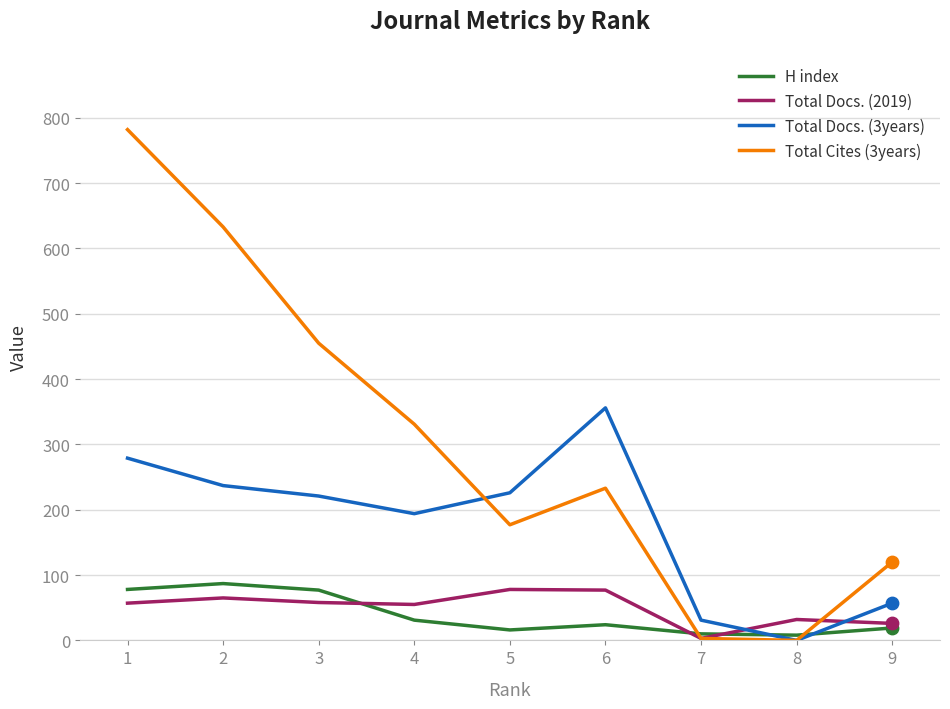

Which series changed the most between 1 and 3?

Total Cites (3years)